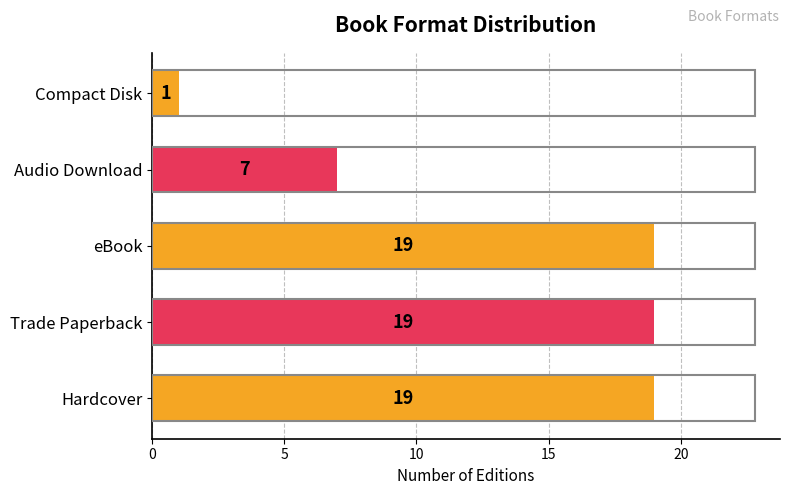

Between Audio Download and Hardcover, which is larger?

Hardcover